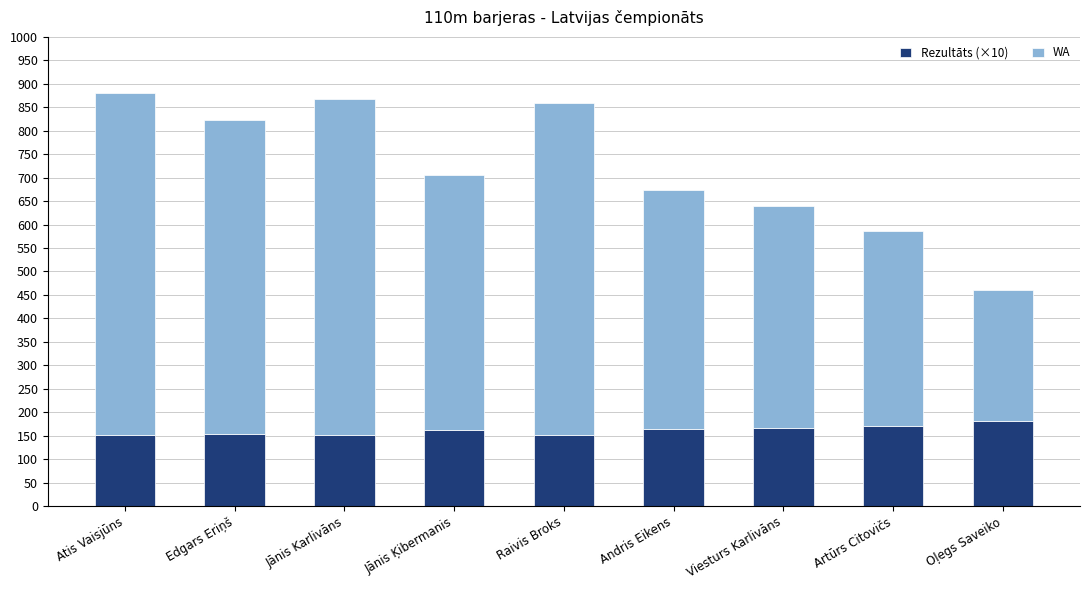

What is the total value across all series at Artūrs Citovičs?

586.0